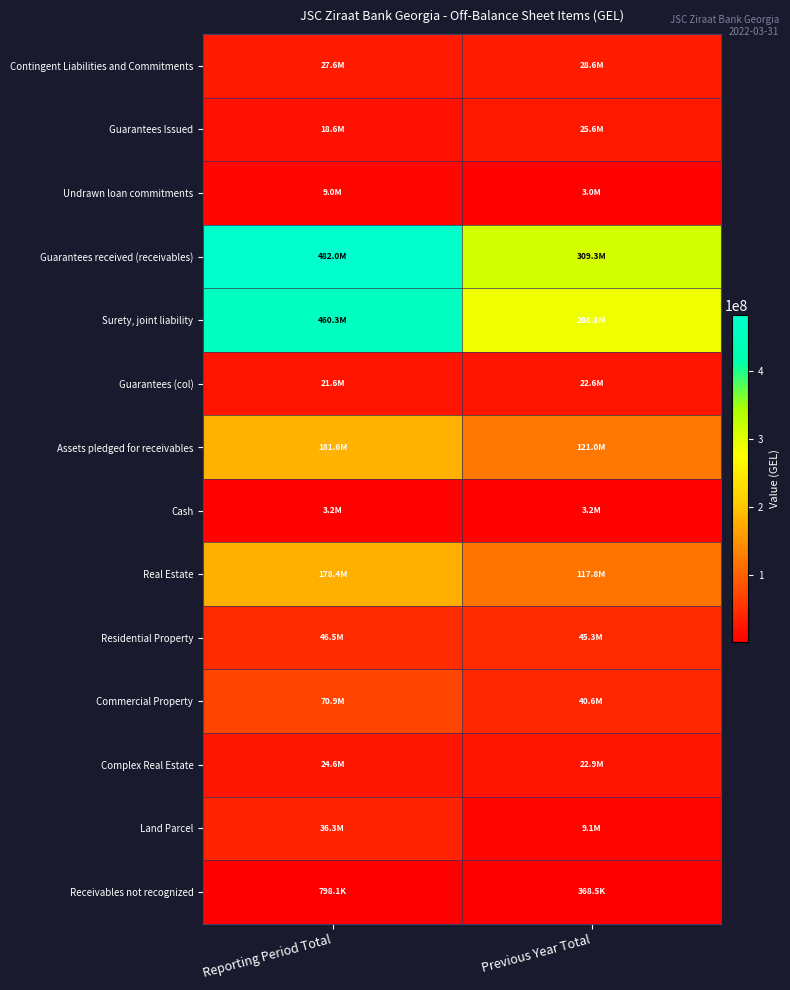

Reading right to left, extract all data points from this chart.

Contingent Liabilities and Commitments: Previous Year Total=28627735.7	Reporting Period Total=27601434.8
Guarantees Issued: Previous Year Total=25610164.8	Reporting Period Total=18628598.0
Undrawn loan commitments: Previous Year Total=3017570.9	Reporting Period Total=8972836.8
Guarantees received (receivables): Previous Year Total=309315605.9	Reporting Period Total=481955198.3
Surety, joint liability: Previous Year Total=286750984.4	Reporting Period Total=460308311.1
Guarantees (col): Previous Year Total=22564621.5	Reporting Period Total=21646887.2
Assets pledged for receivables: Previous Year Total=121031997.4	Reporting Period Total=181614109.5
Cash: Previous Year Total=3204532.9	Reporting Period Total=3232375.5
Real Estate: Previous Year Total=117827464.5	Reporting Period Total=178381733.9
Residential Property: Previous Year Total=45282549.6	Reporting Period Total=46543367.2
Commercial Property: Previous Year Total=40556622.1	Reporting Period Total=70943665.8
Complex Real Estate: Previous Year Total=22874374.4	Reporting Period Total=24612335.9
Land Parcel: Previous Year Total=9113918.4	Reporting Period Total=36282365.1
Receivables not recognized: Previous Year Total=368515.2	Reporting Period Total=798083.8